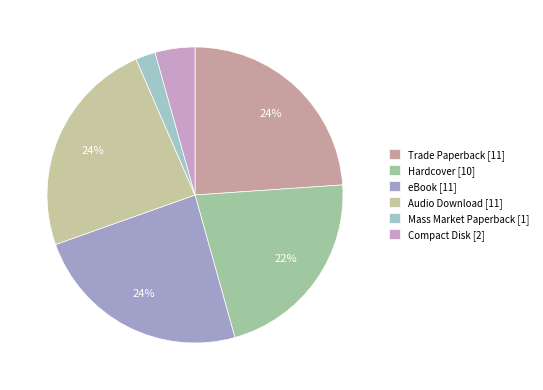

How many segments does this pie chart have?

6